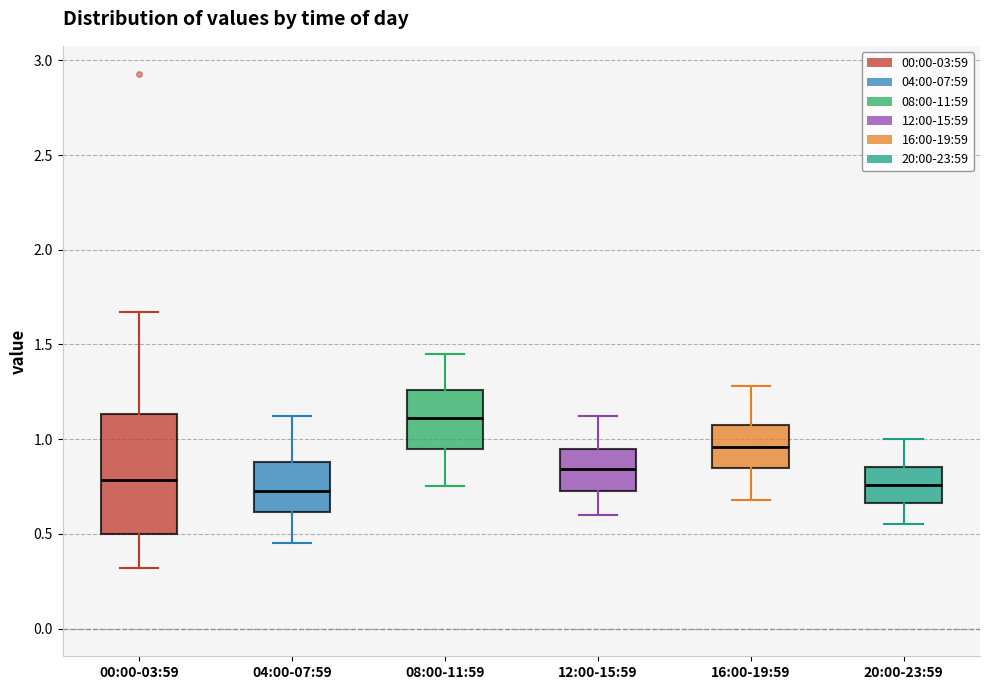

Comparing the boxes themselves (not the whiskers), which one is the tallest?

00:00-03:59